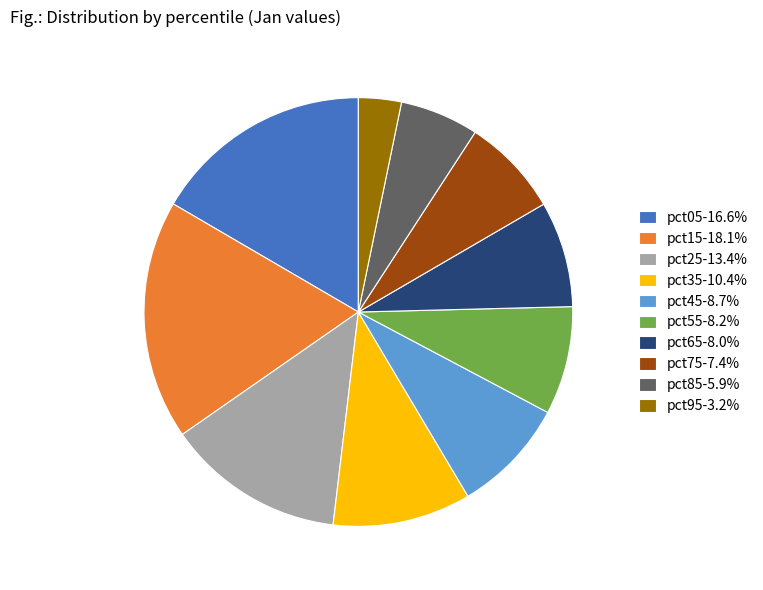

Does pct45-8.7% represent more than half of the total?

No